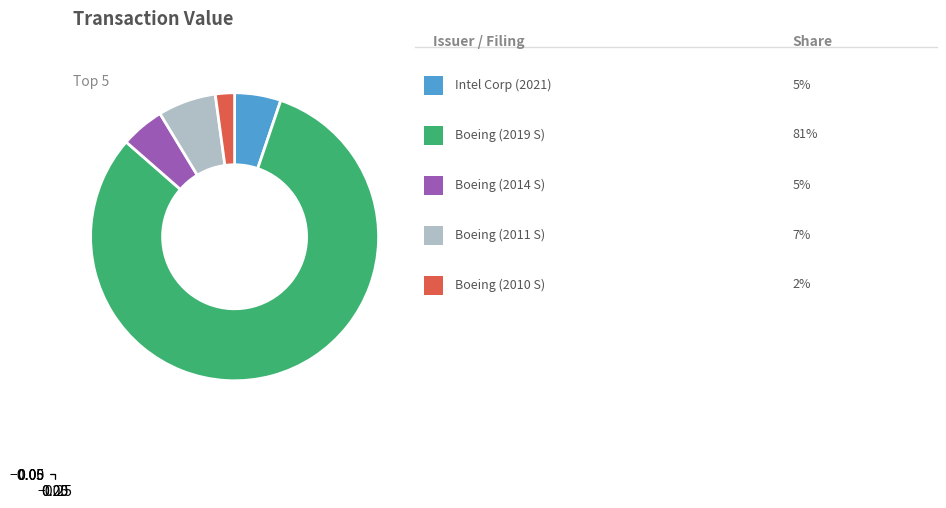

Is there any slice that represents more than half of the pie?

Yes